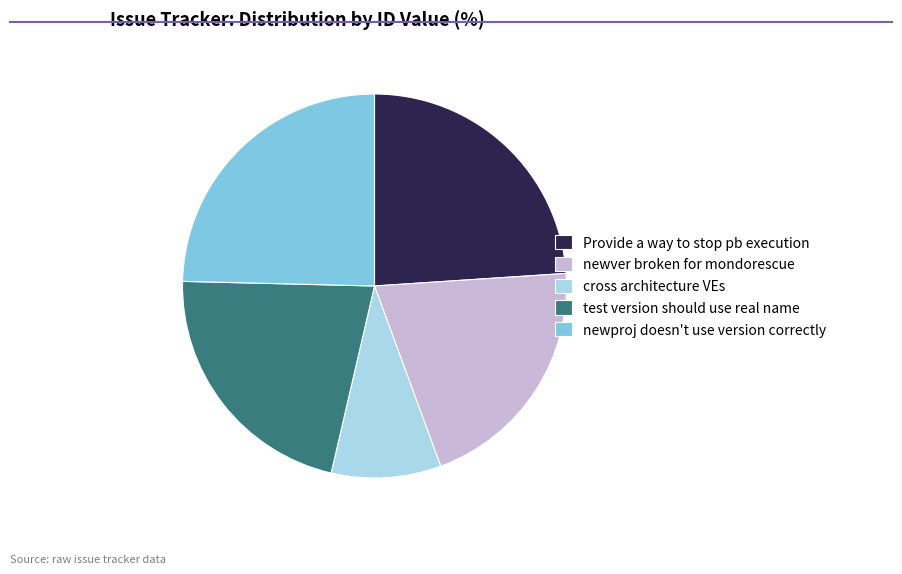

Is there any slice that represents more than half of the pie?

No